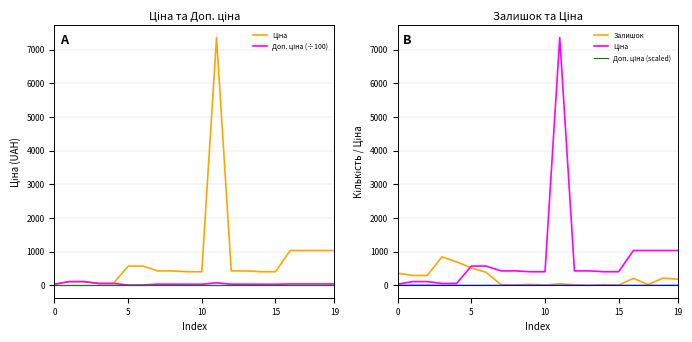

What is the total value across all series at 7?

487.4